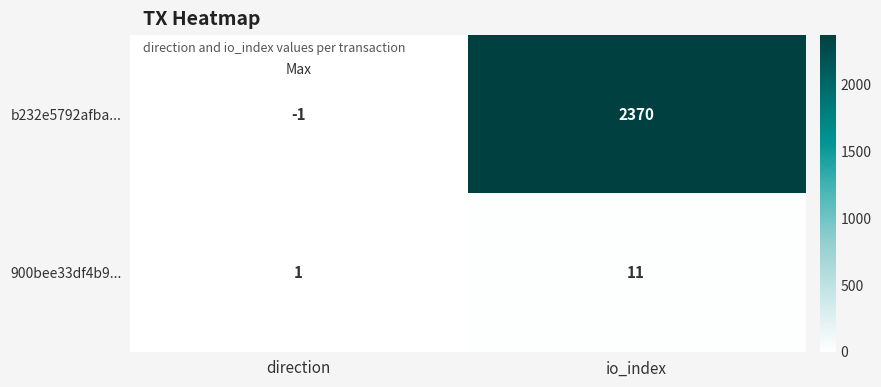

What is the smallest value displayed?

-1